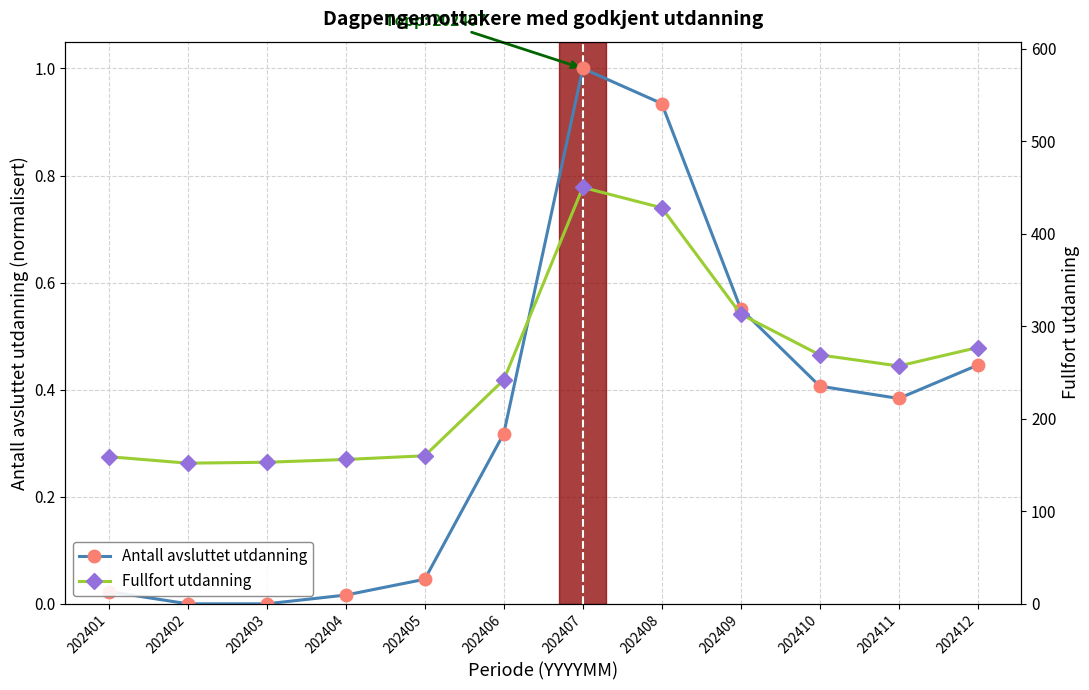

How many categories are shown in the chart?

12